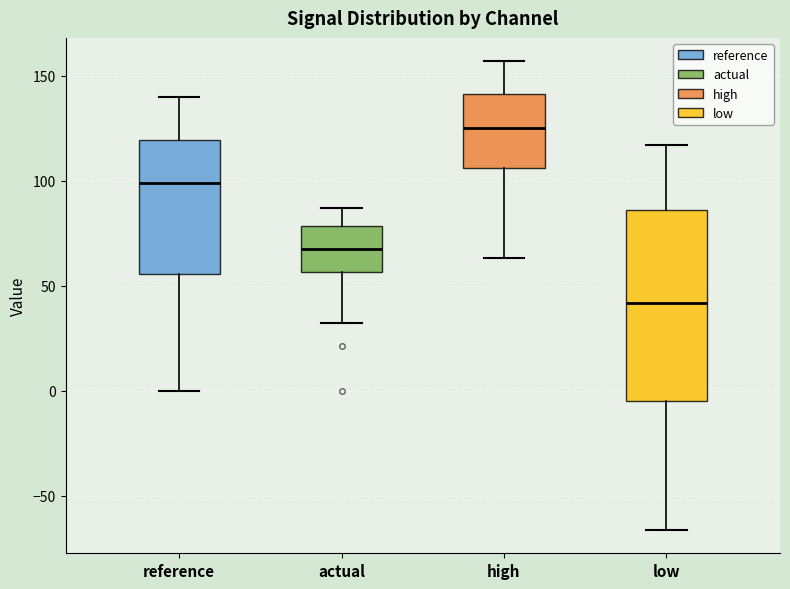

Where does the upper whisker of the box for low end on the y-axis? The values are not printed on the chart, so give them approximately, as read against the axis.

115